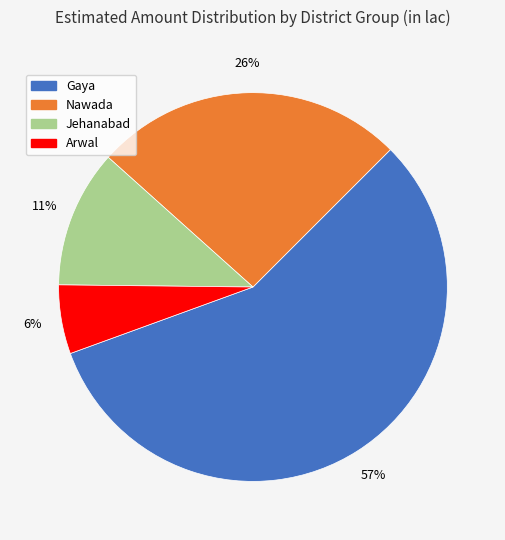

Is there any slice that represents more than half of the pie?

Yes